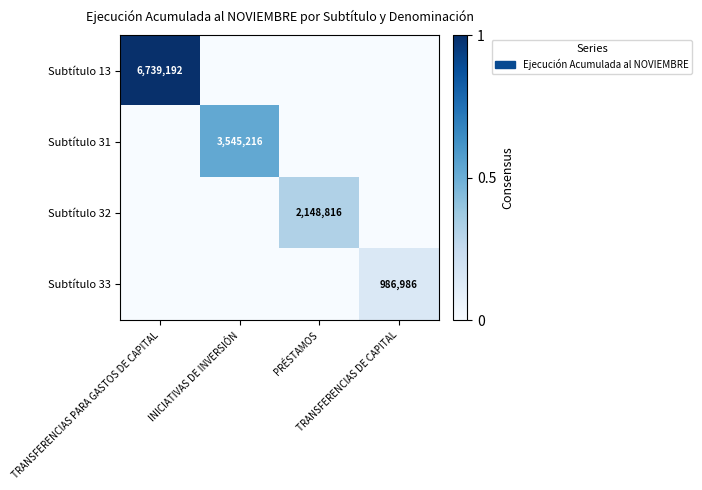

Read the Subtítulo 31 value at INICIATIVAS DE INVERSIÓN.

0.5